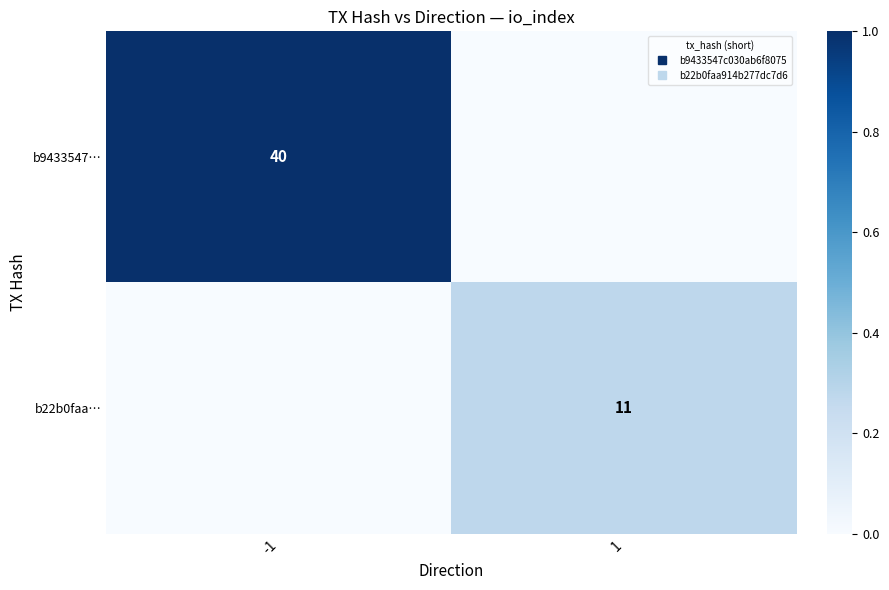

At which label does b22b0faa… reach its peak?

1